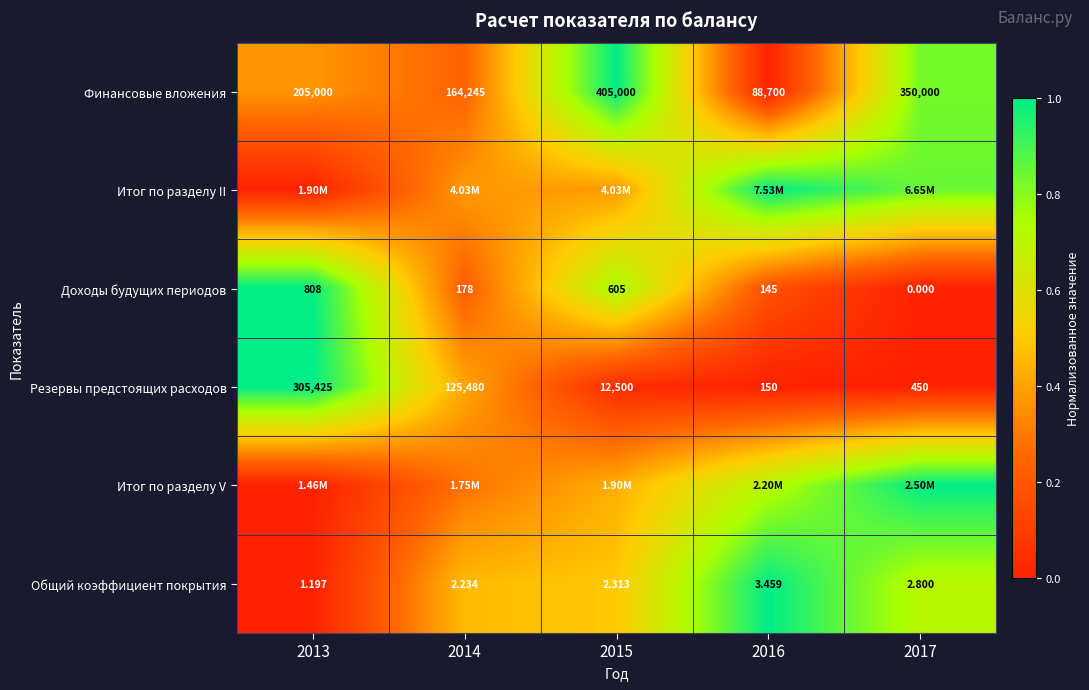

Is the value of Доходы будущих периодов at 2015 greater than the value of Общий коэффициент покрытия at 2015?

Yes